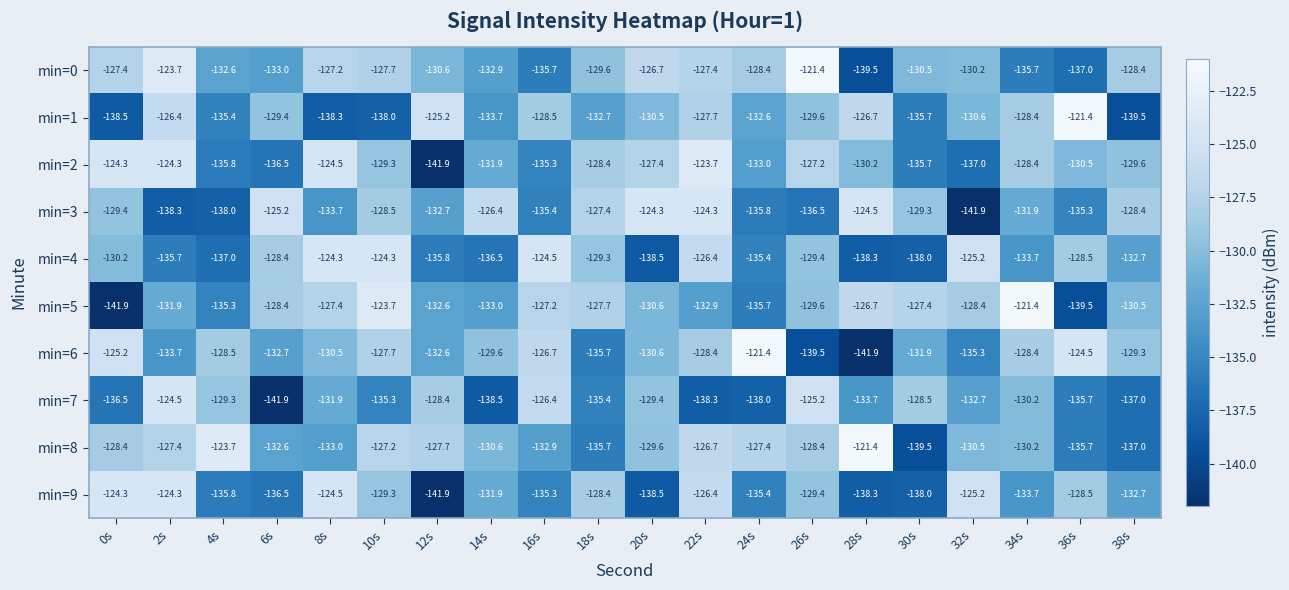

Is the value of min=4 at 28s greater than the value of min=0 at 26s?

No